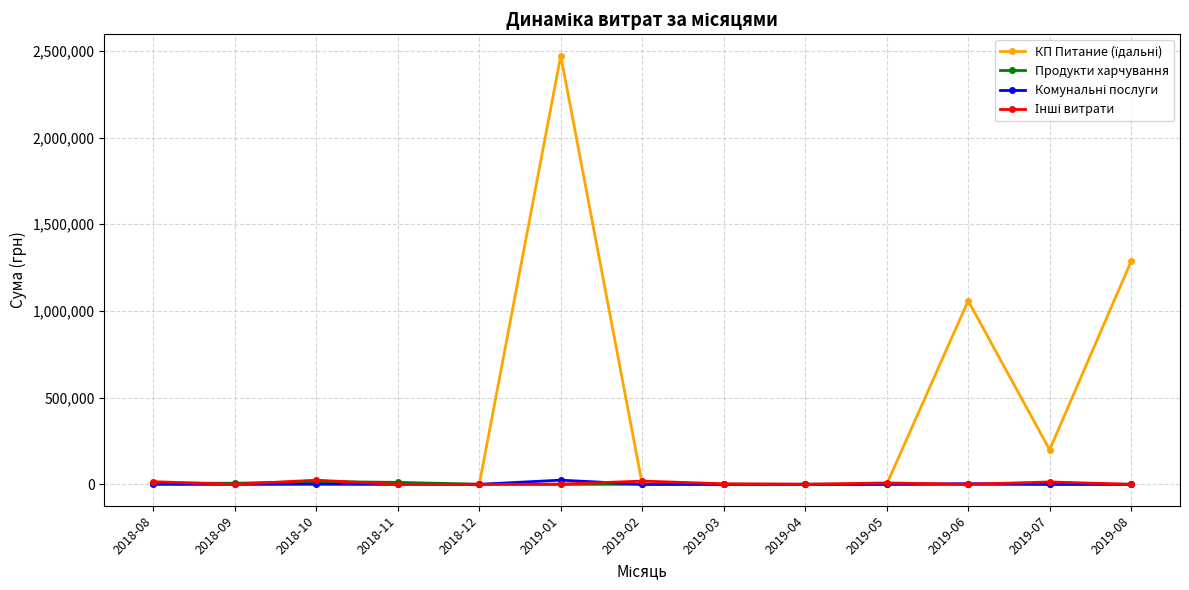

What is the spread (max minus min) of values at 2019-08?

1286039.1